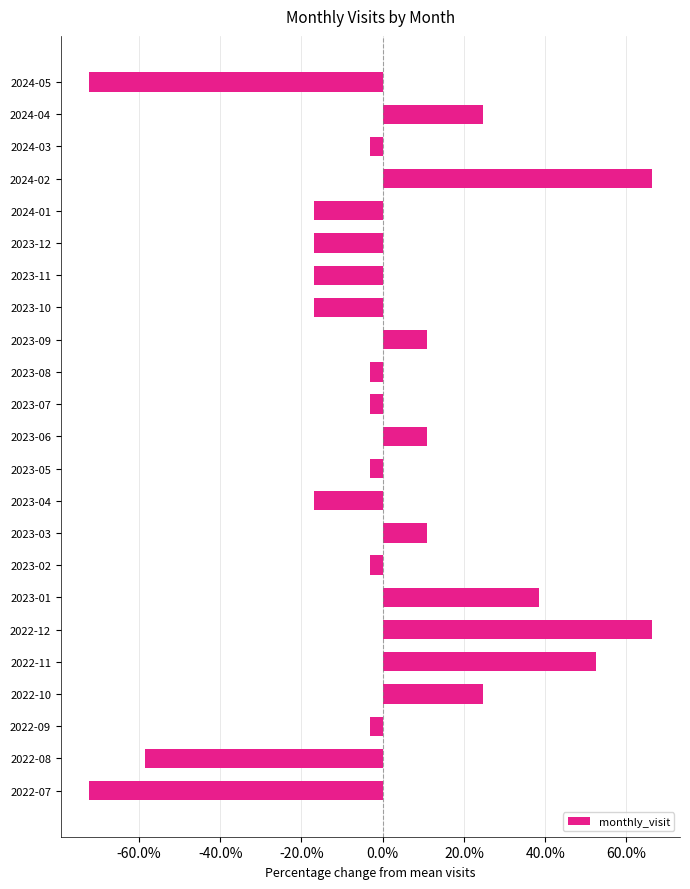

Does the chart contain any negative values?

Yes